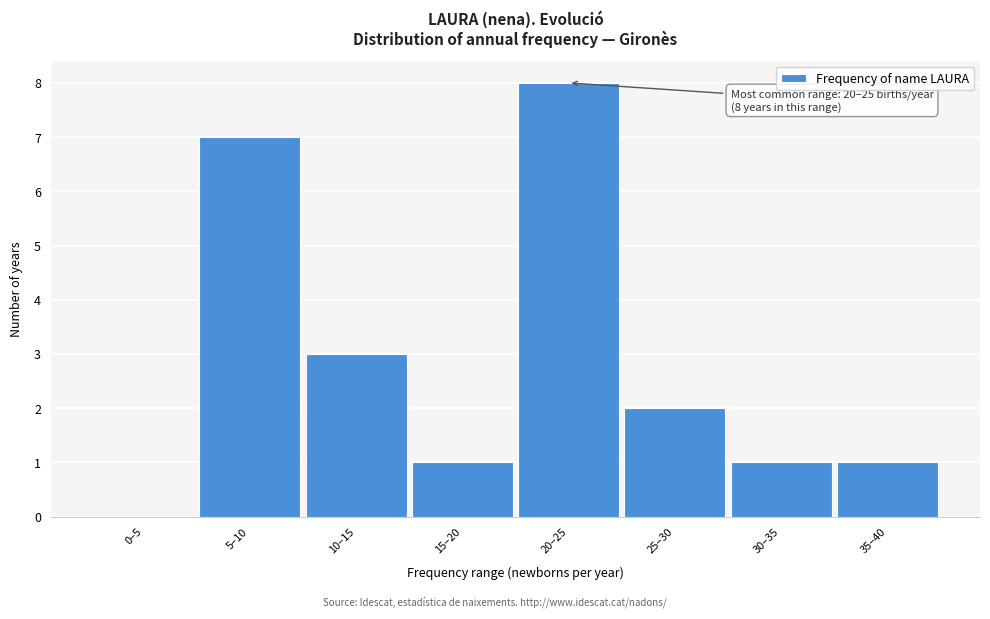

Reading right to left, extract all data points from this chart.

35–40=1	30–35=1	25–30=2	20–25=8	15–20=1	10–15=3	5–10=7	0–5=0